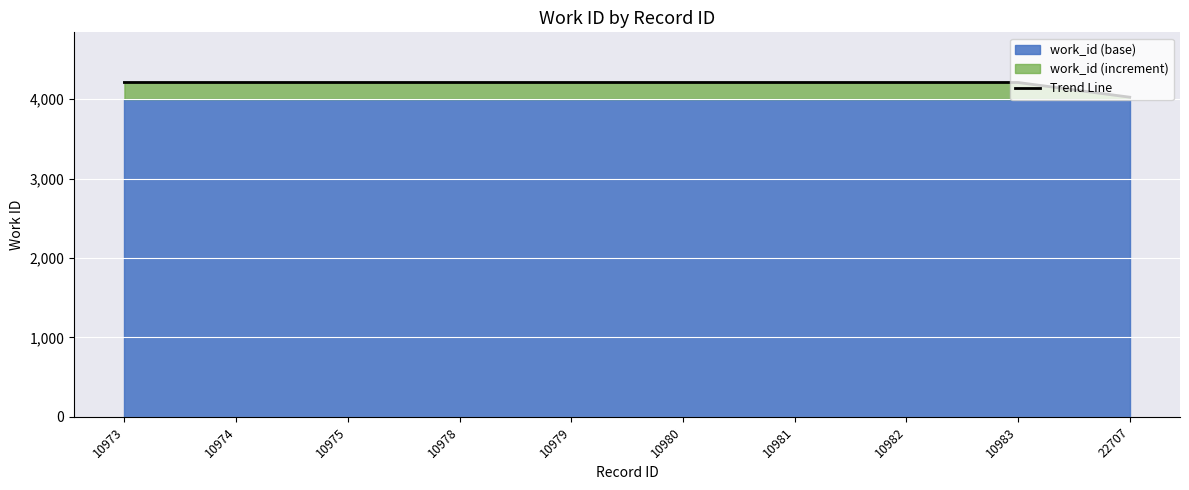

True or false: the data shows 4209 at 10980.

True